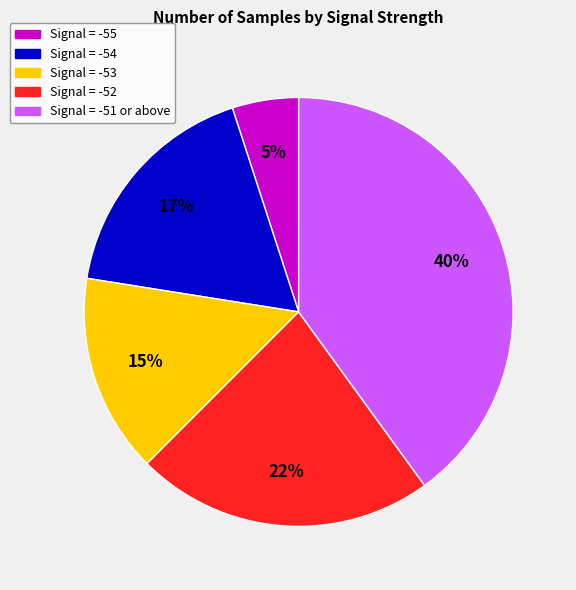

What is the ratio of the value at Signal = -55 to the value at Signal = -53?

0.3